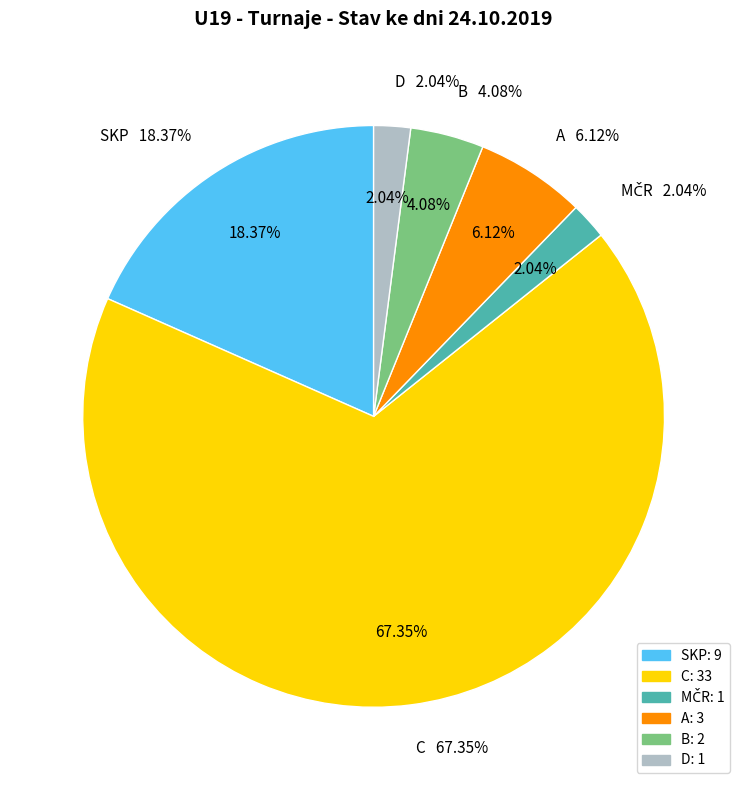

Does D represent more than half of the total?

No